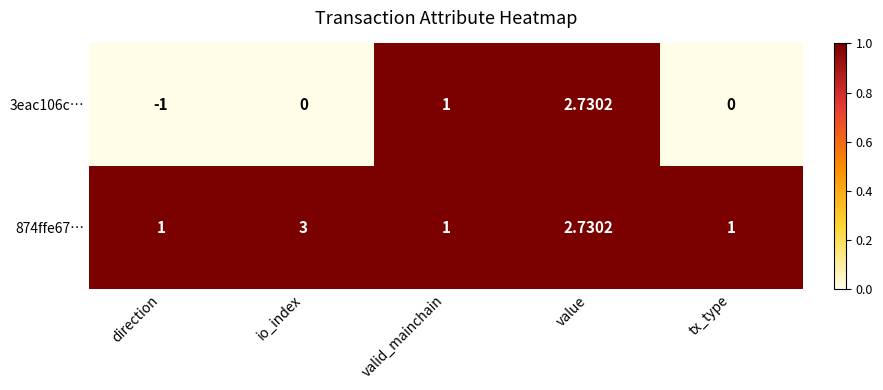

At how many categories does at least one series exceed 0?

5